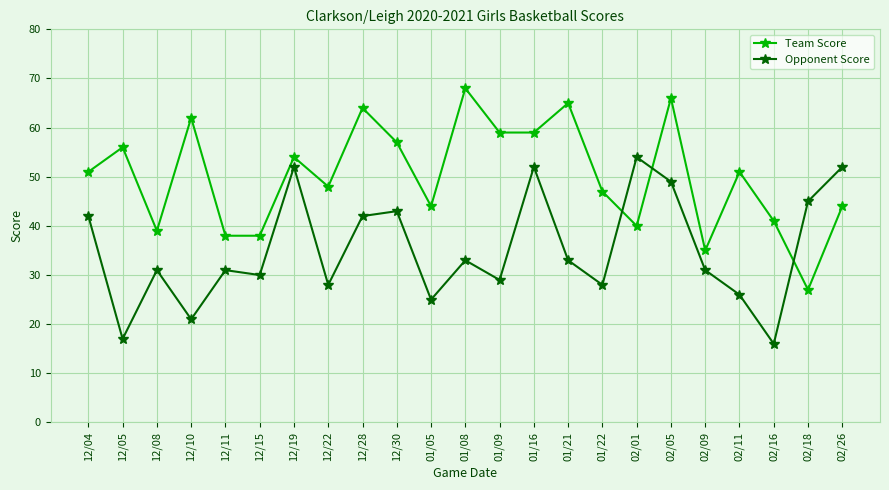

What is the spread (max minus min) of values at 02/09?

4